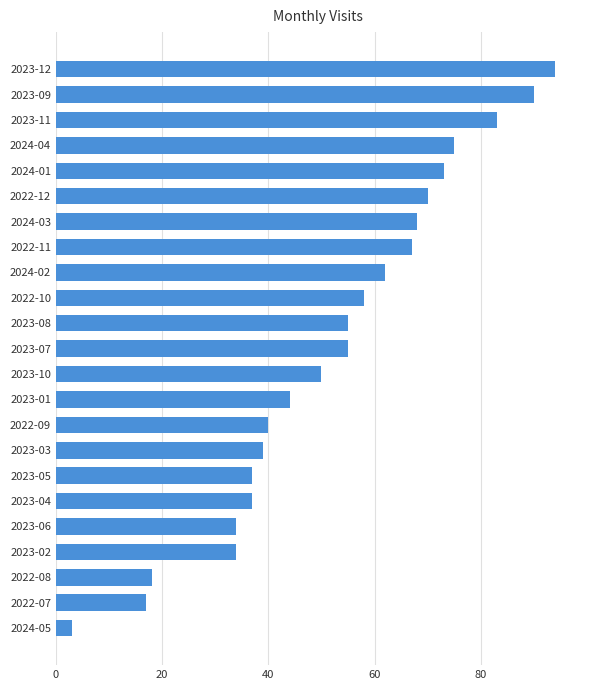

What is the label of the 7th bar from the bottom?

2023-05